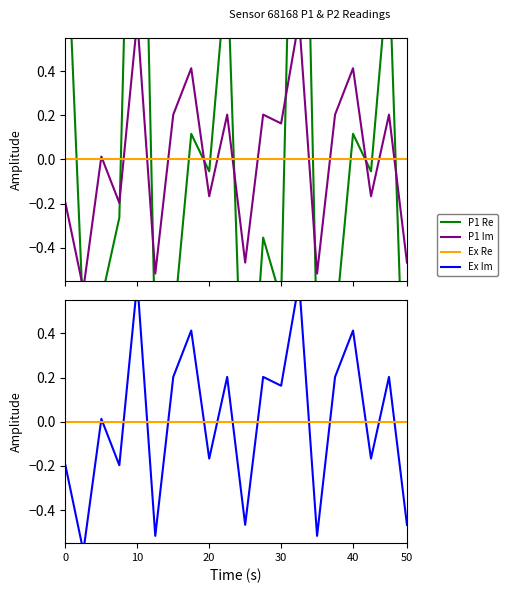

What is the value of the P1 point at the 16th from the left?

-0.8